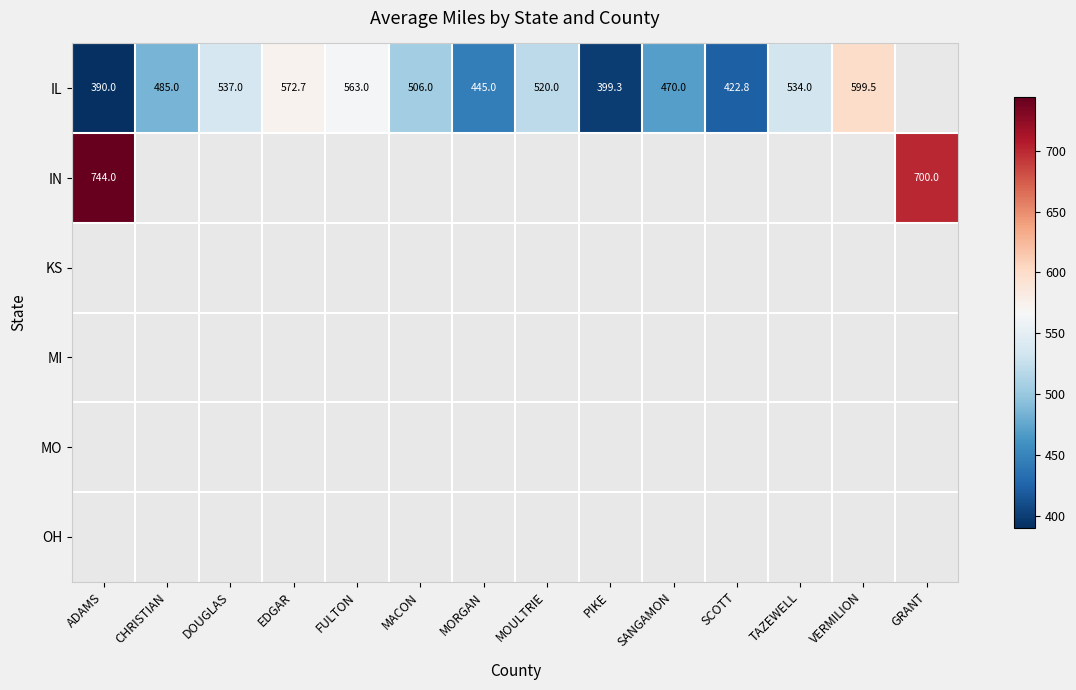

The IL series shows 506.0 at MACON. True or false?

True